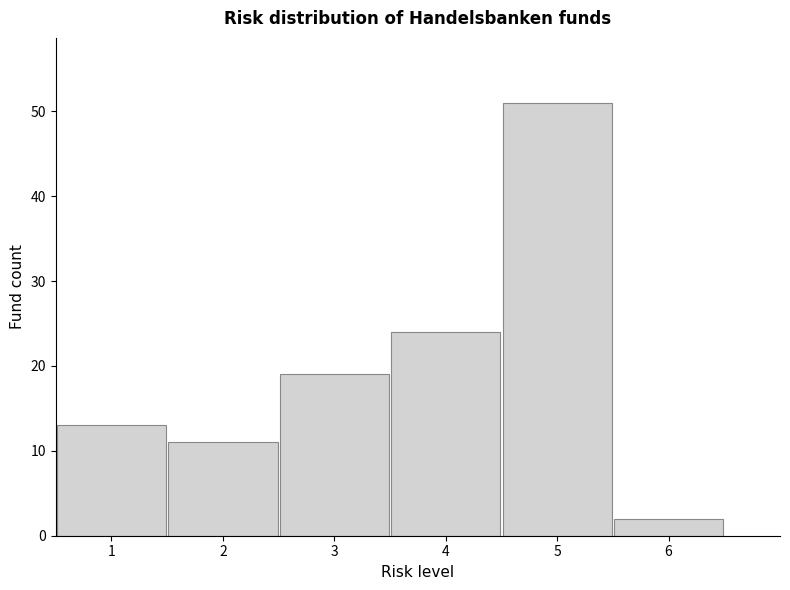

Reading left to right, list every bar in this chart as the range it spans on the x-axis followed by its height. The values are not printed on the chart, so give them approximately, as read against the axis.

0.5 to 1.5: 13
1.5 to 2.5: 11
2.5 to 3.5: 19
3.5 to 4.5: 24
4.5 to 5.5: 51
5.5 to 6.5: 2